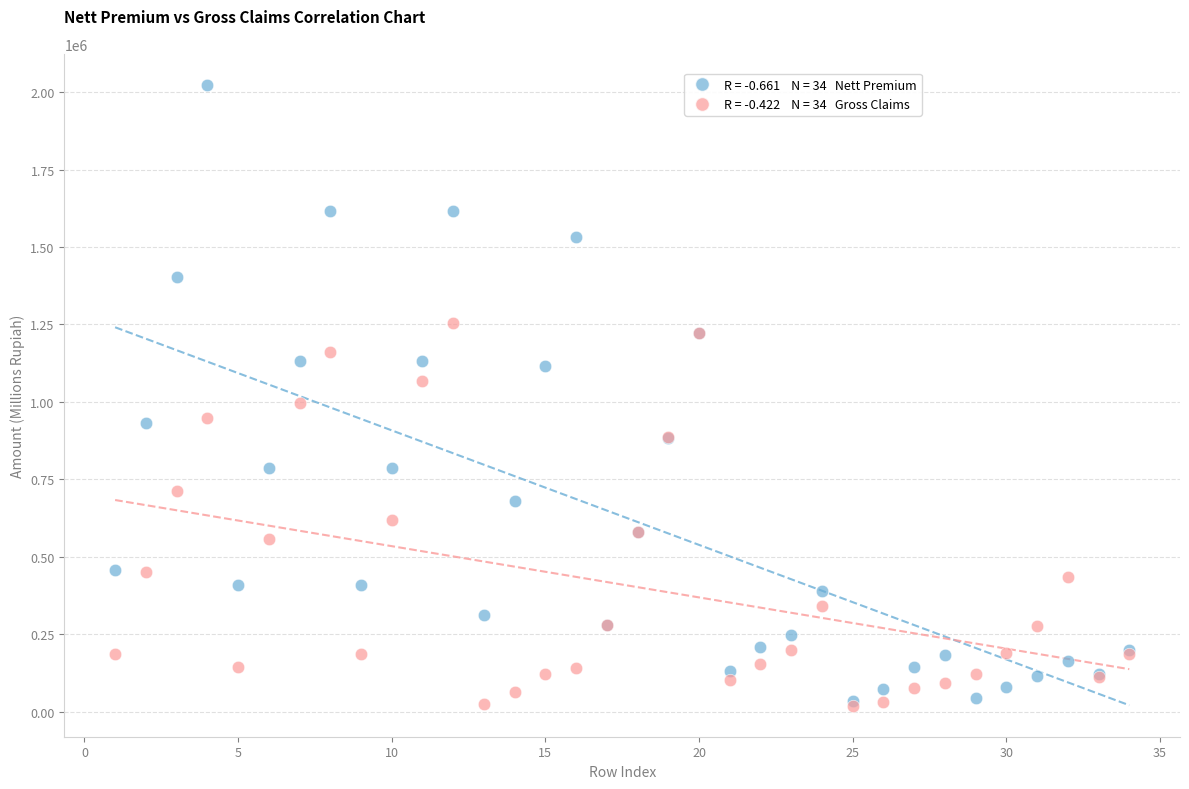

Across all series, what Y value is closest to 1021493?

997669.6